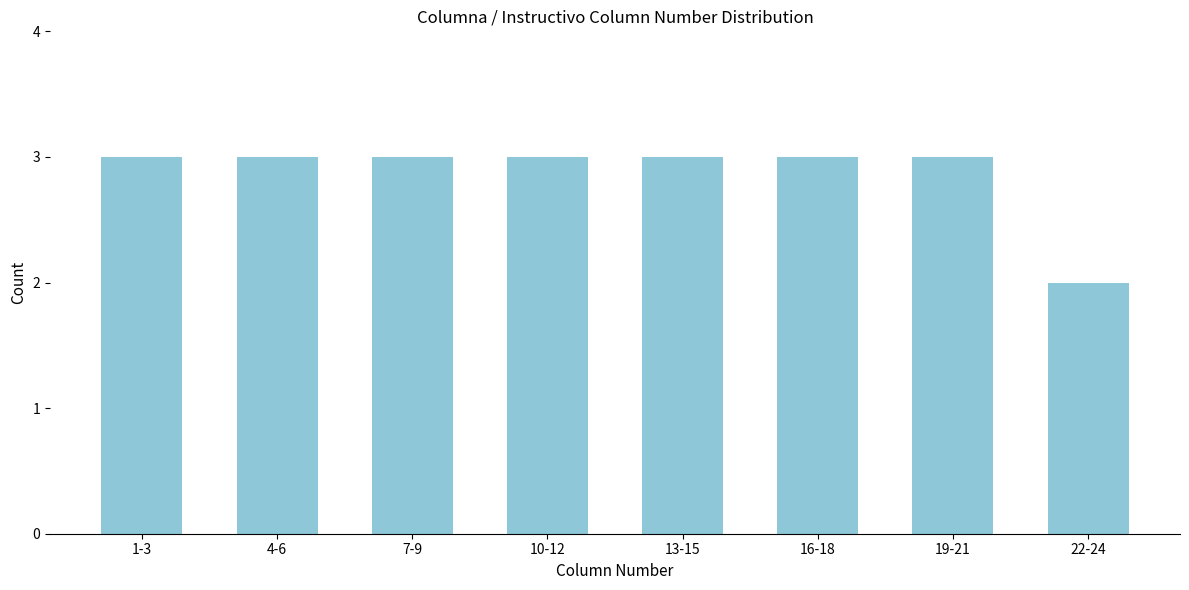

Reading right to left, extract all data points from this chart.

2	3	3	3	3	3	3	3